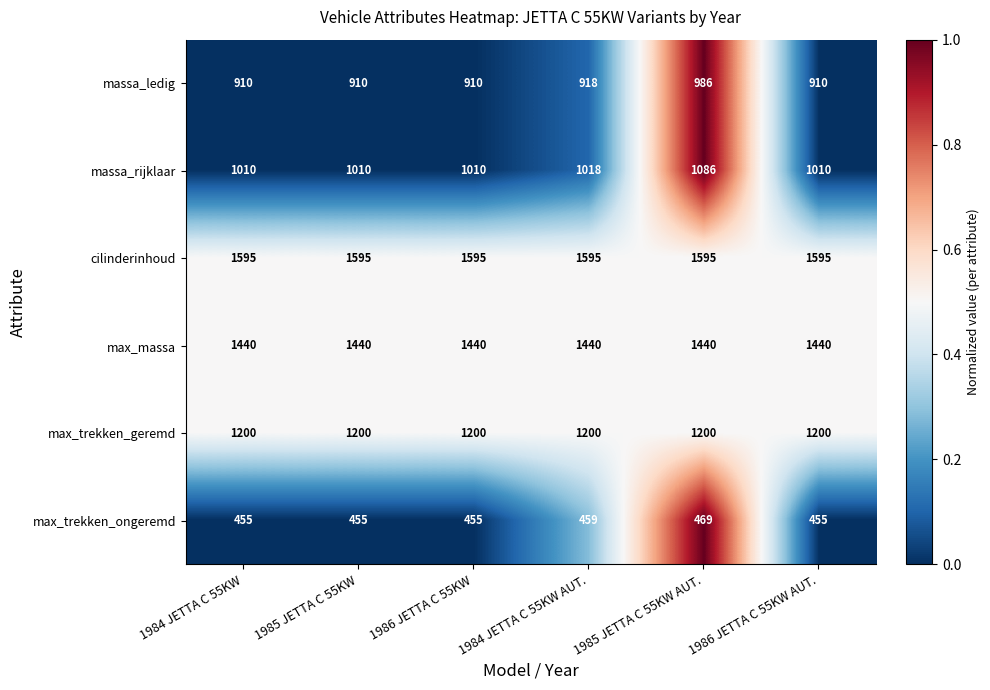

How many massa_rijklaar values are between 1010 and 1018?

5